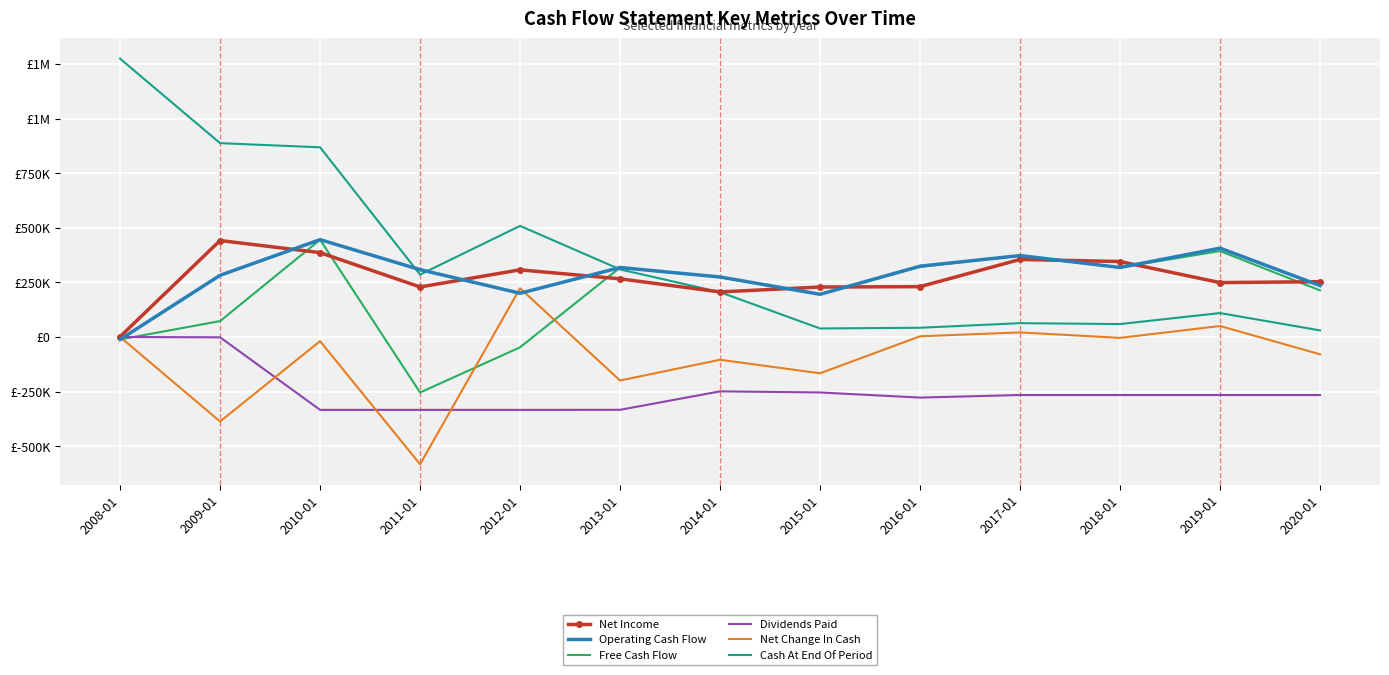

At which category is the sum across all series the highest?

2010-01